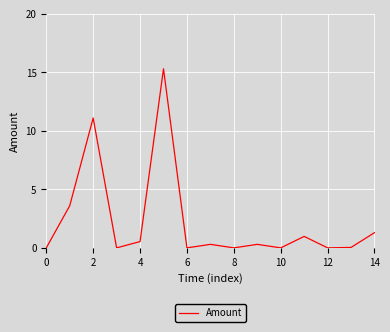

What is the maximum value shown in the chart?

15.3